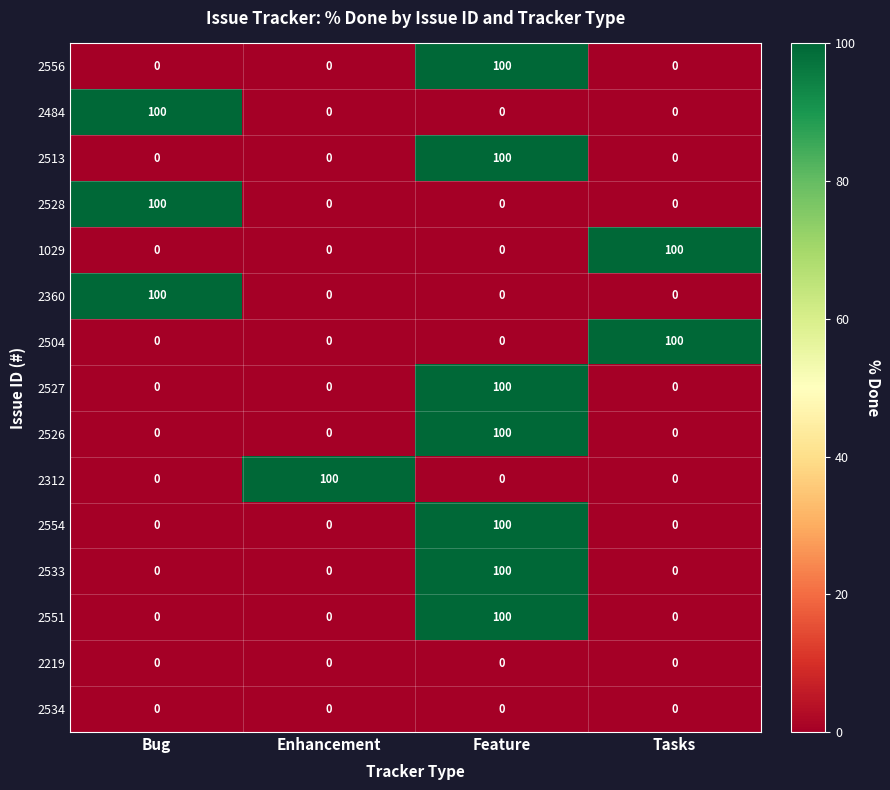

At which label does 2551 reach its peak?

Feature